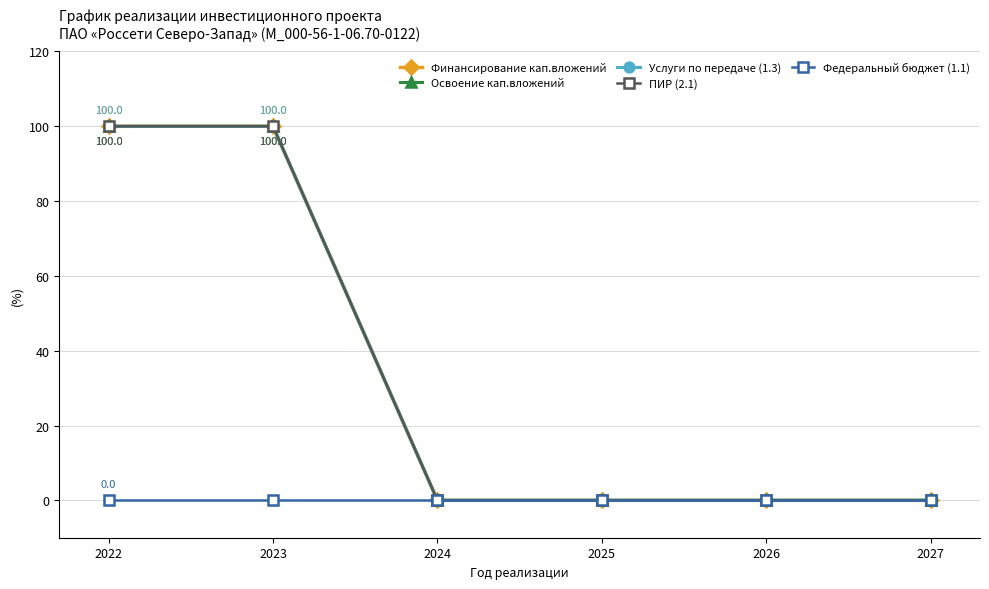

Is it true that Освоение кап.вложений equals 23 at 2023?

False